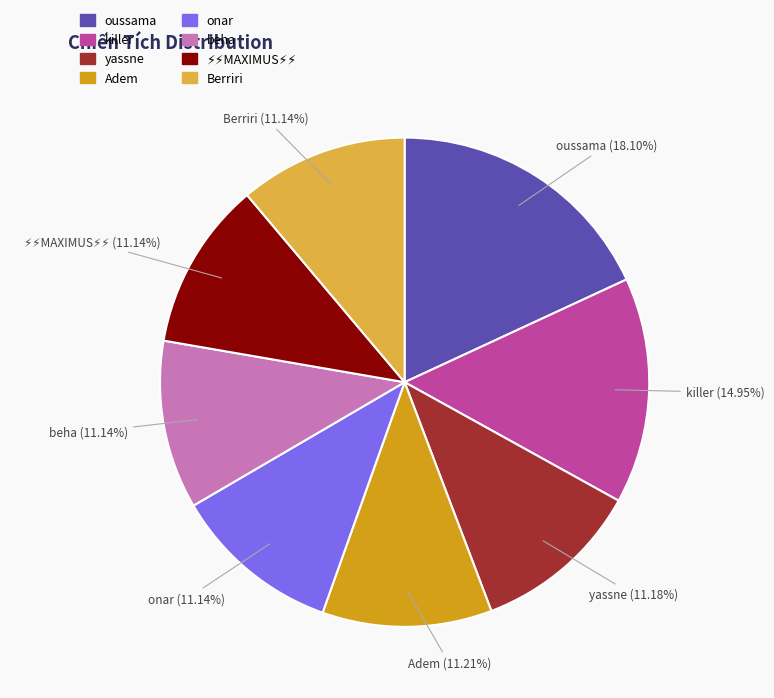

Approximately how many times larger is the value at yassne compared to onar?

1.0